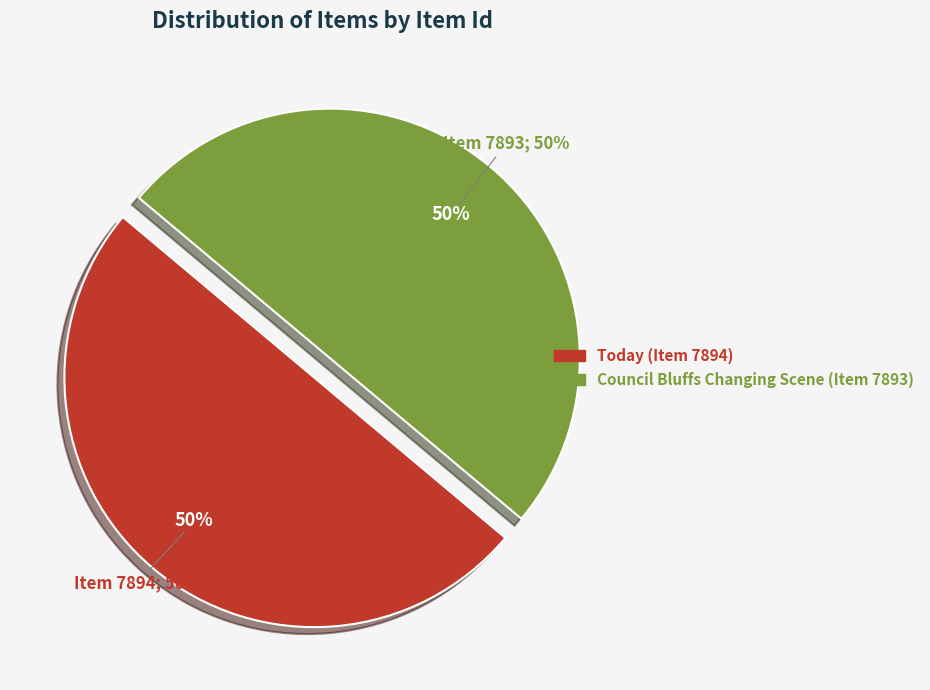

Rank the categories by value from highest to lowest.

Today (Item 7894), Council Bluffs Changing Scene (Item 7893)